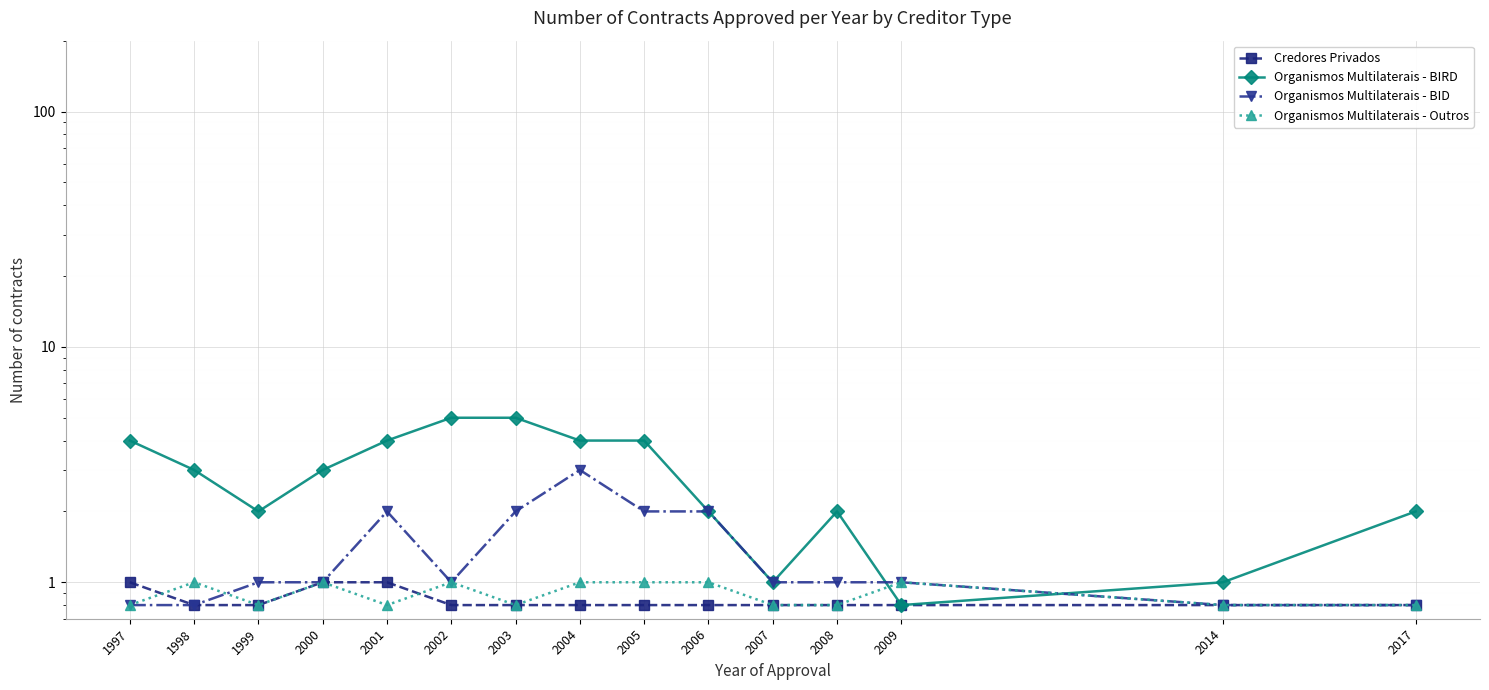

Is the value of Organismos Multilaterais - BIRD at 2008 greater than the value of Organismos Multilaterais - Outros at 1997?

Yes